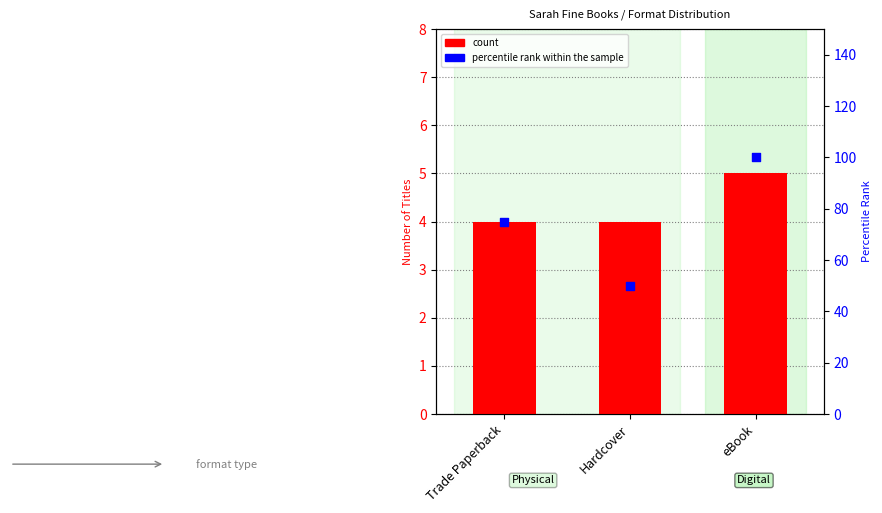

What is the total value across all series at eBook?

105